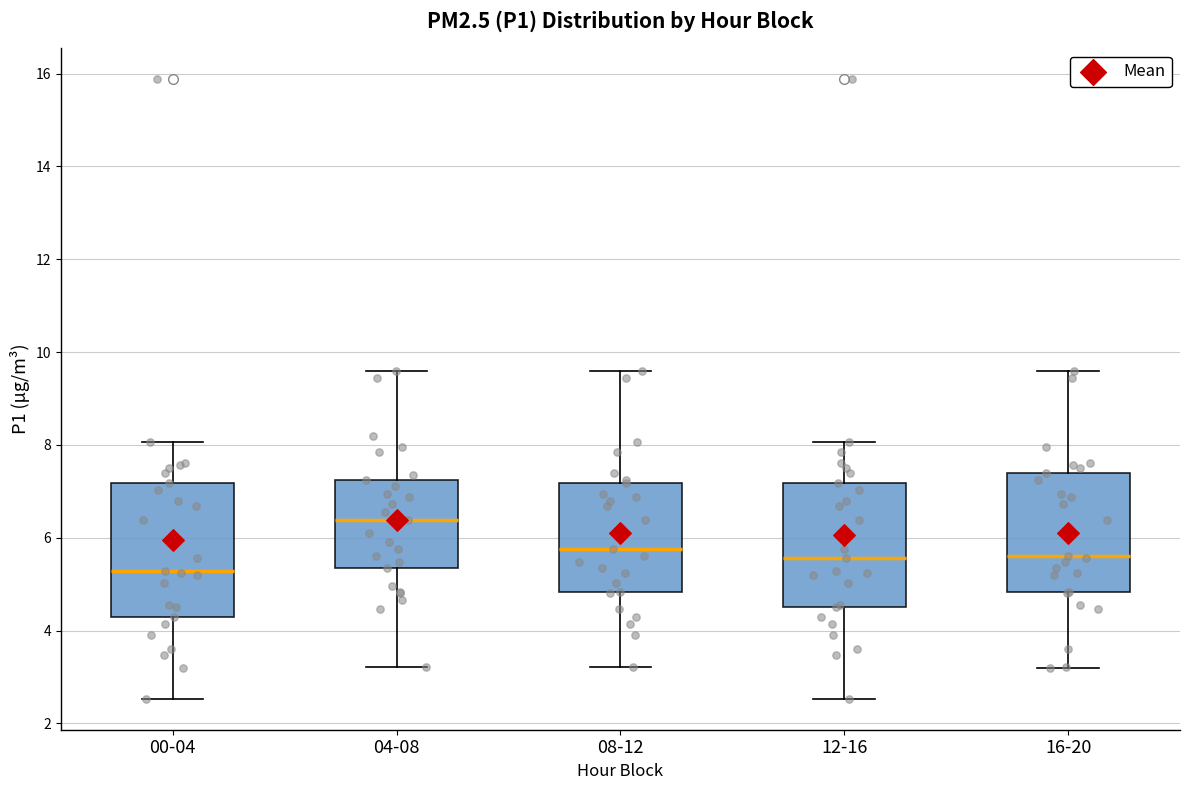

Which box is the tallest, from its lower edge to its upper edge?

00-04